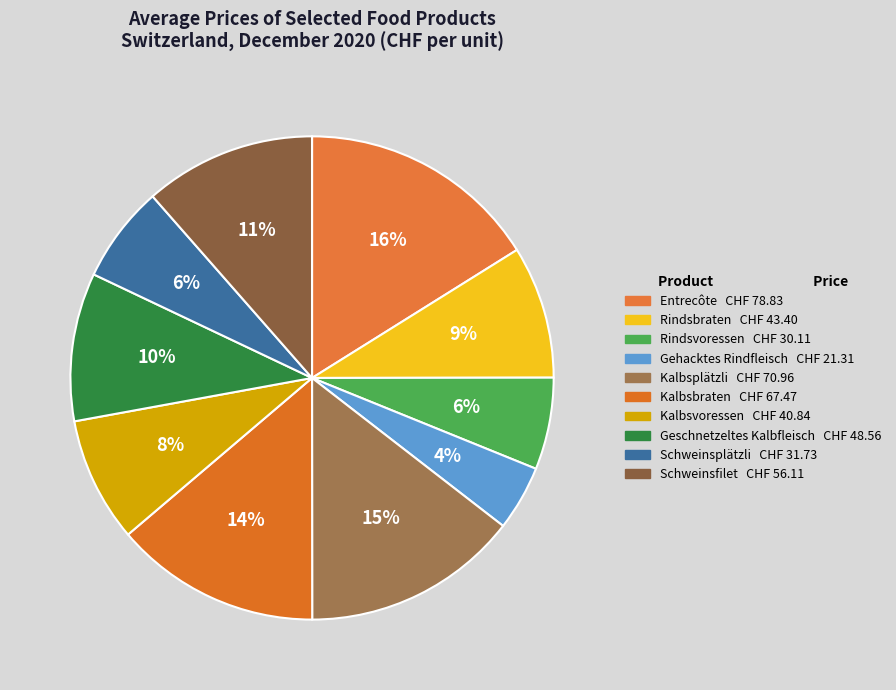

Which category has the biggest portion of the pie?

Entrecôte